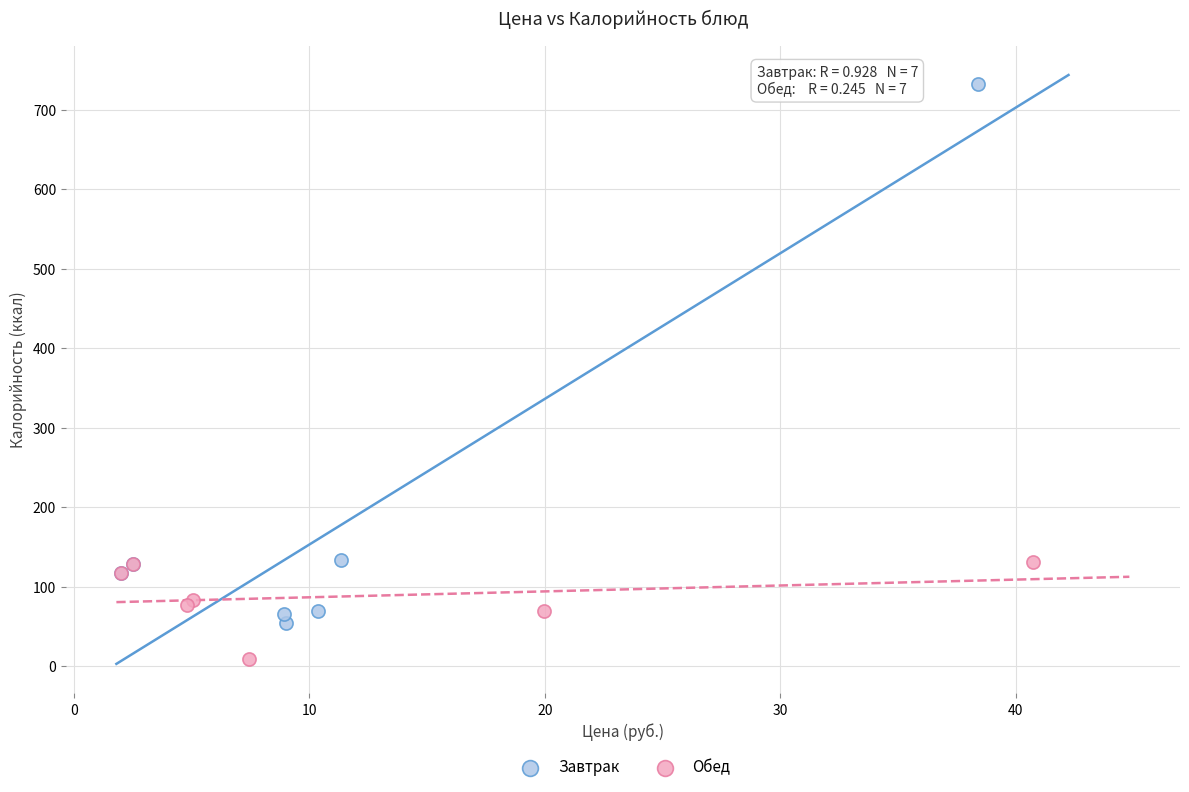

Which series reaches the maximum Y coordinate?

Завтрак